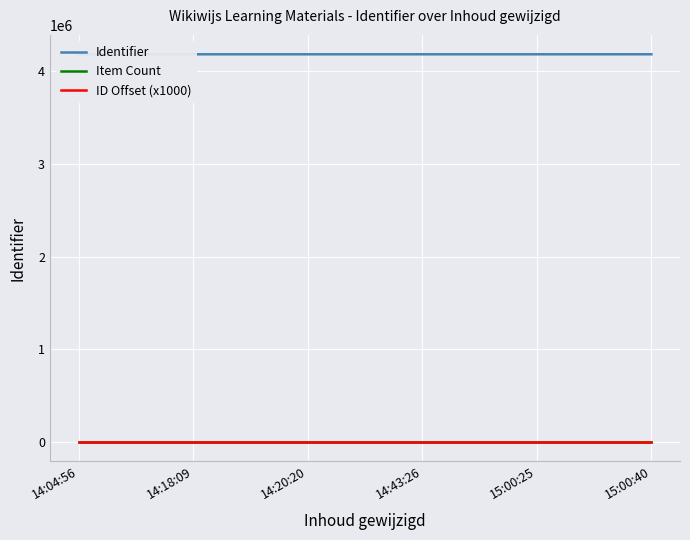

The value of Identifier at 15:00:40 is 1444269.4. True or false?

False